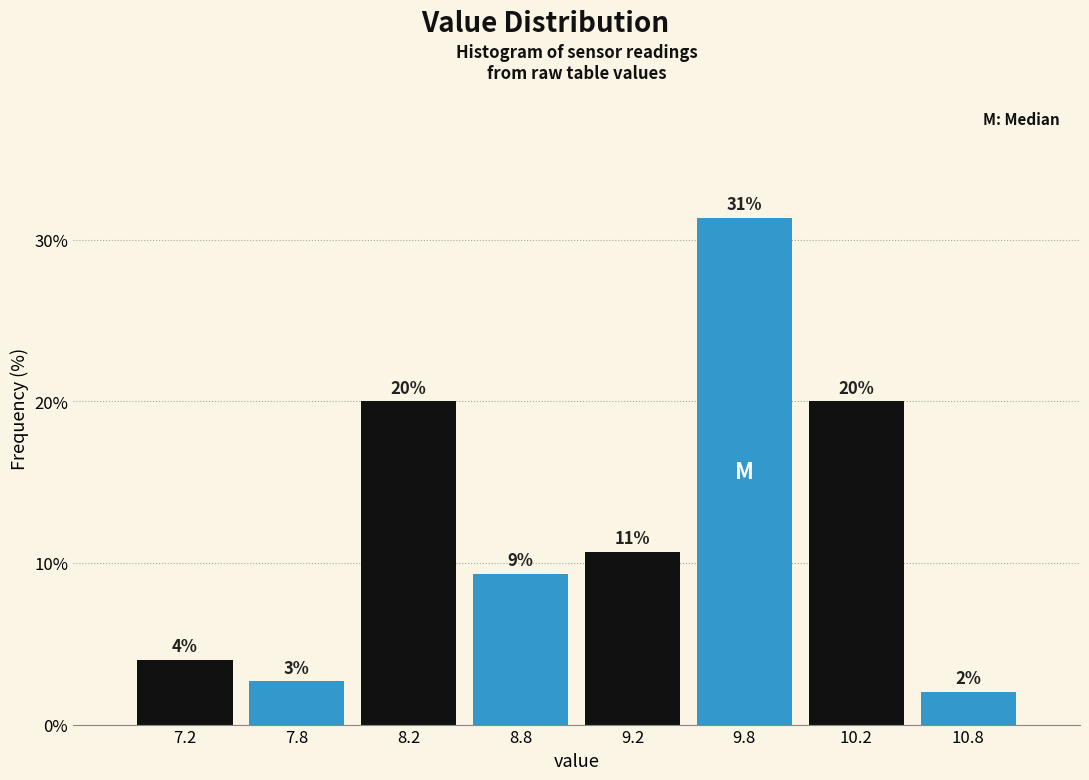

Read the value at 8.8.

9.3